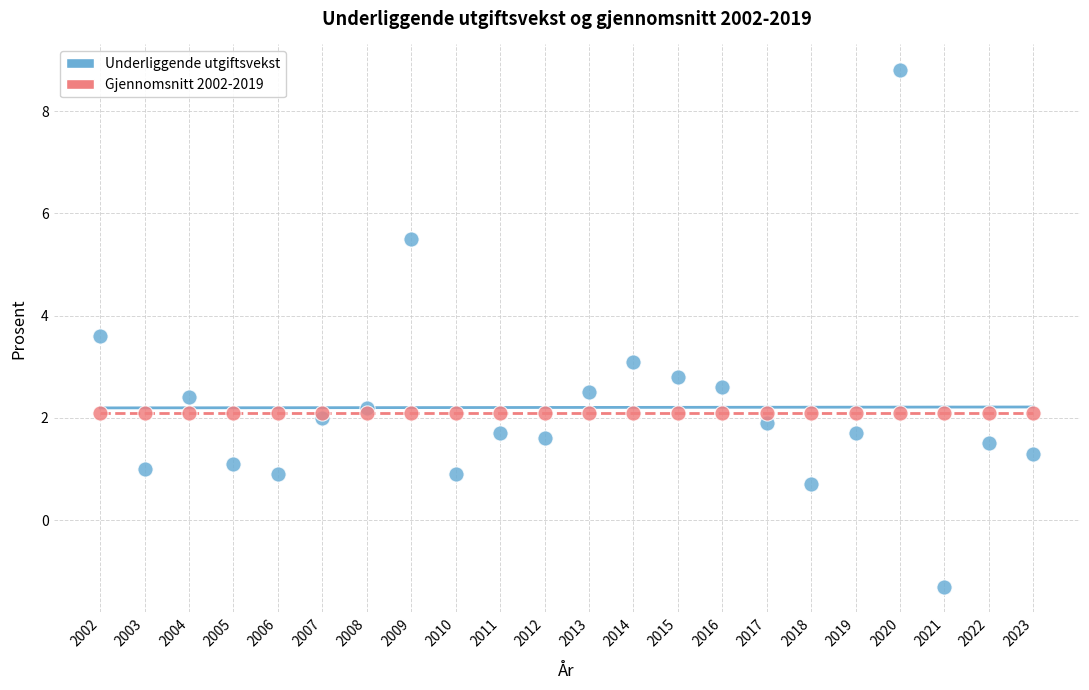

Which series reaches the minimum Y coordinate?

Underliggende utgiftsvekst